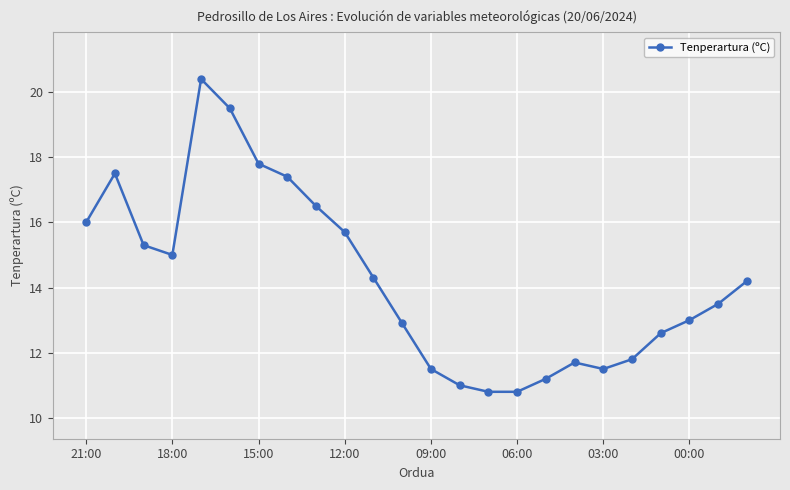

Does the chart display data point markers on the line(s)?

Yes